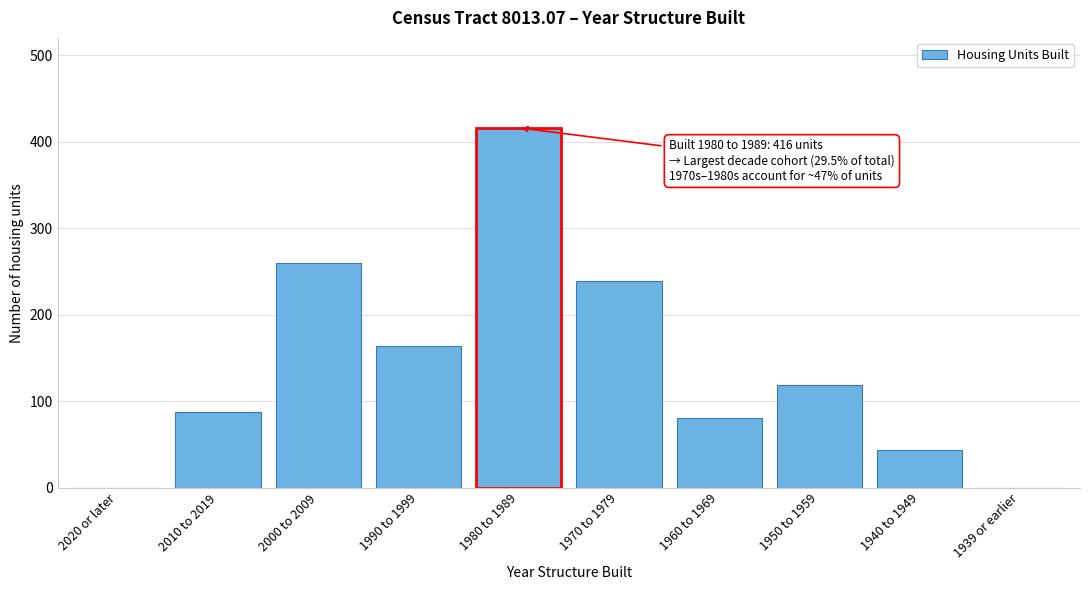

Reading right to left, what are all the values shown in this chart?

1939 or earlier=0	1940 to 1949=44	1950 to 1959=119	1960 to 1969=80	1970 to 1979=239	1980 to 1989=416	1990 to 1999=164	2000 to 2009=260	2010 to 2019=87	2020 or later=0